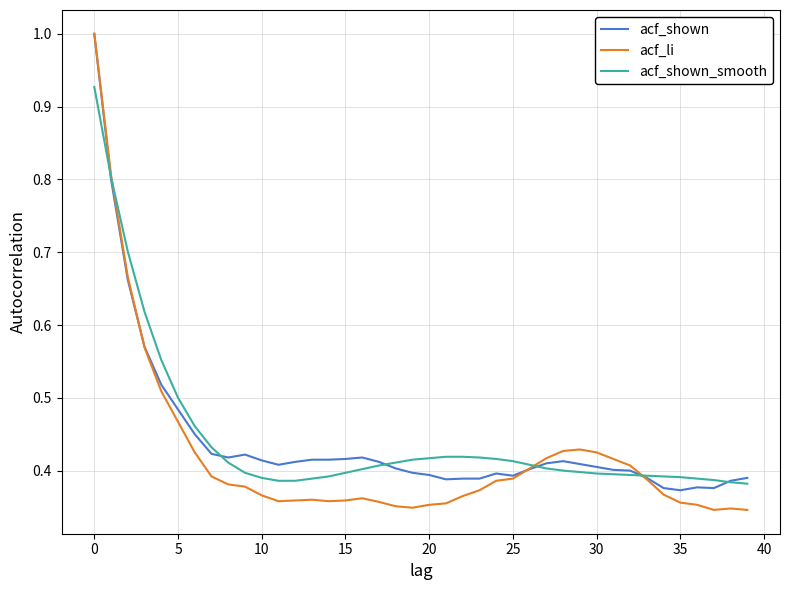

Which series has the largest range (max minus min)?

acf_li